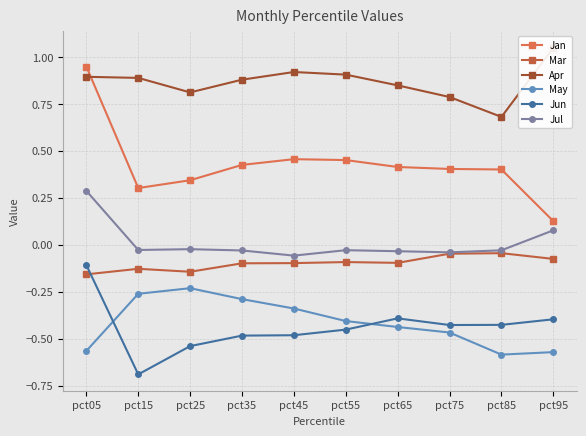

Reading right to left, extract all data points from this chart.

Jan: pct95=0.1	pct85=0.4	pct75=0.4	pct65=0.4	pct55=0.5	pct45=0.5	pct35=0.4	pct25=0.3	pct15=0.3	pct05=0.9
Mar: pct95=-0.1	pct85=-0.0	pct75=-0.0	pct65=-0.1	pct55=-0.1	pct45=-0.1	pct35=-0.1	pct25=-0.1	pct15=-0.1	pct05=-0.2
Apr: pct95=1.0	pct85=0.7	pct75=0.8	pct65=0.8	pct55=0.9	pct45=0.9	pct35=0.9	pct25=0.8	pct15=0.9	pct05=0.9
May: pct95=-0.6	pct85=-0.6	pct75=-0.5	pct65=-0.4	pct55=-0.4	pct45=-0.3	pct35=-0.3	pct25=-0.2	pct15=-0.3	pct05=-0.6
Jun: pct95=-0.4	pct85=-0.4	pct75=-0.4	pct65=-0.4	pct55=-0.5	pct45=-0.5	pct35=-0.5	pct25=-0.5	pct15=-0.7	pct05=-0.1
Jul: pct95=0.1	pct85=-0.0	pct75=-0.0	pct65=-0.0	pct55=-0.0	pct45=-0.1	pct35=-0.0	pct25=-0.0	pct15=-0.0	pct05=0.3